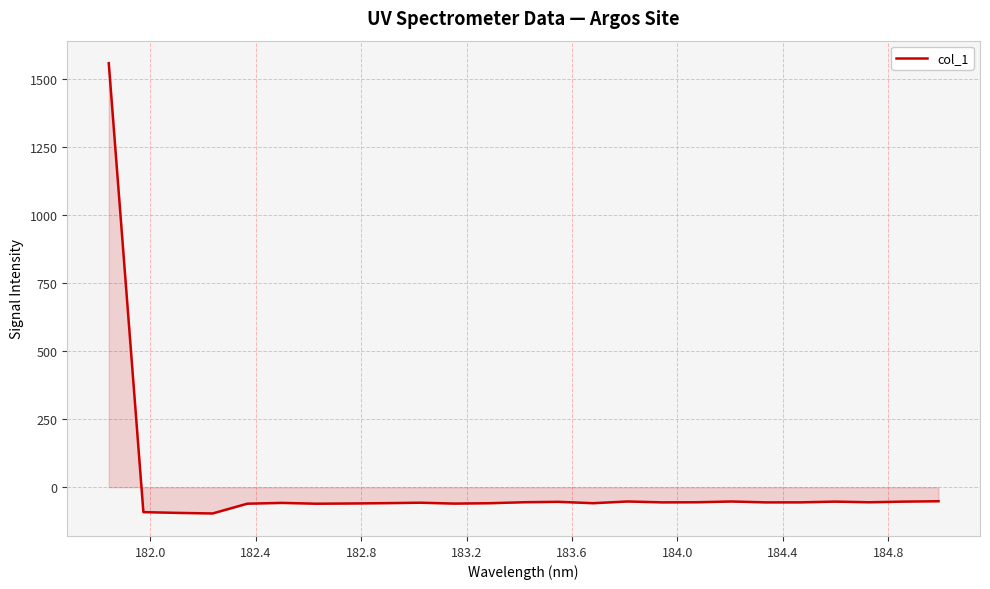

Count the number of values greater than -55.

7